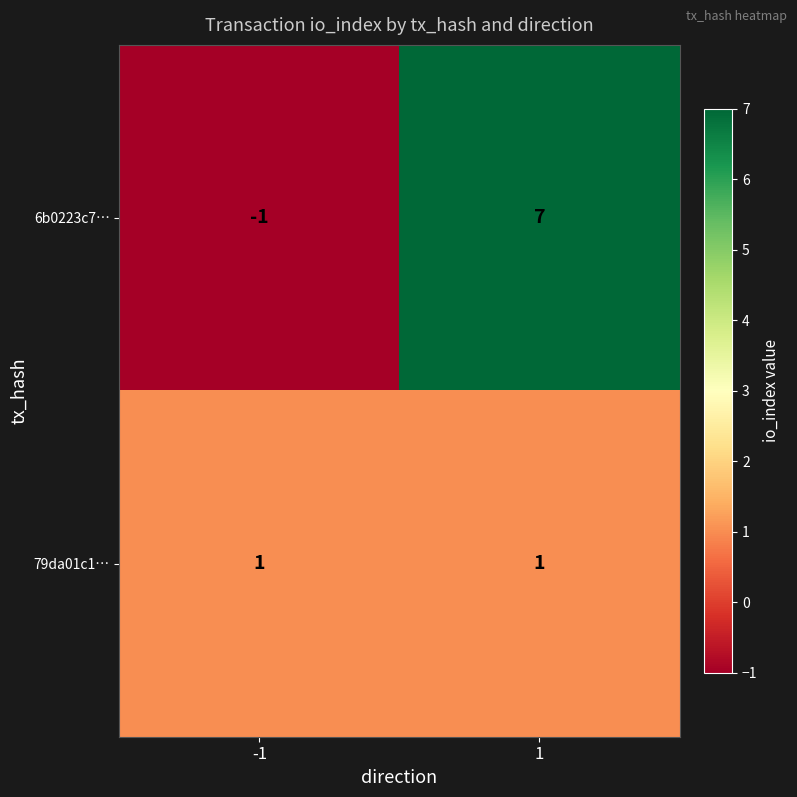

What is the sum of all 6b0223c7… values?

6